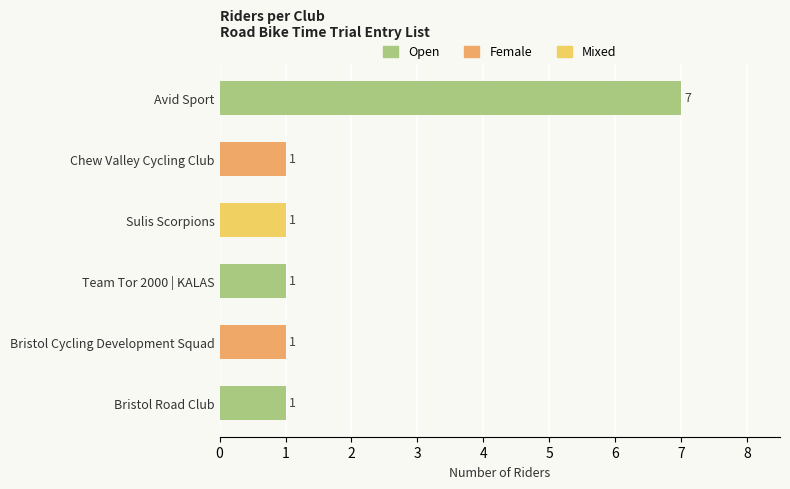

What position from the bottom is Bristol Road Club?

1